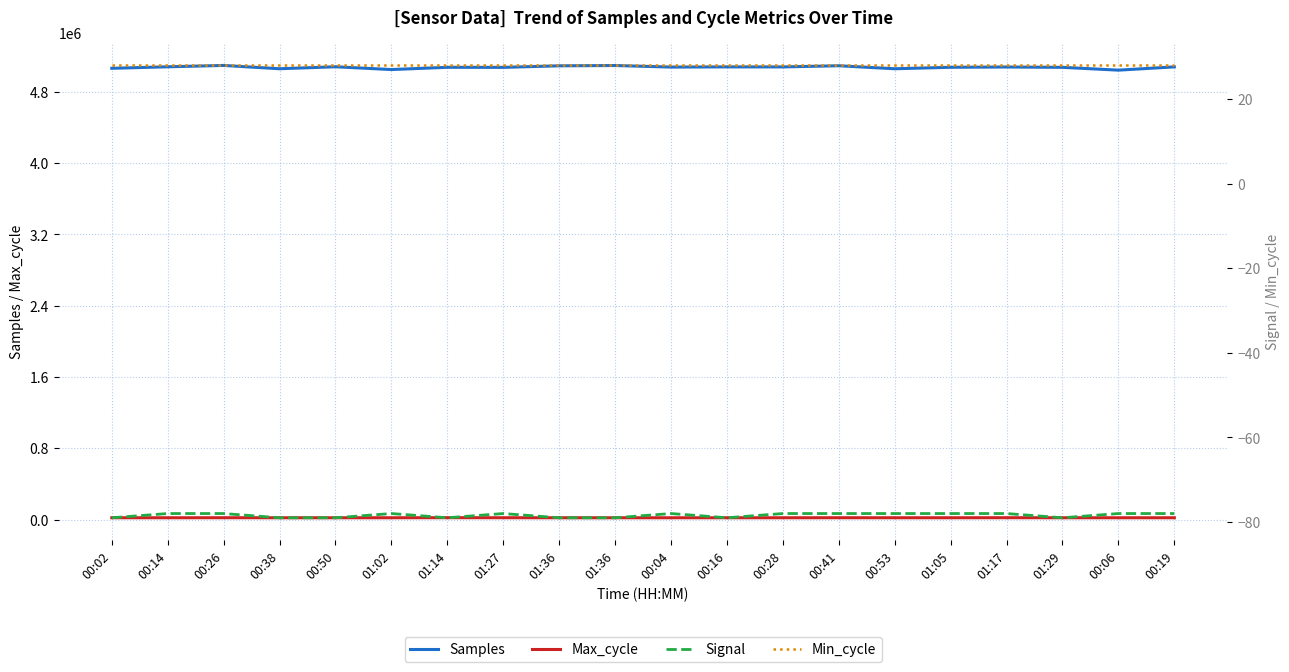

Where is the first local maximum for Samples?

00:26